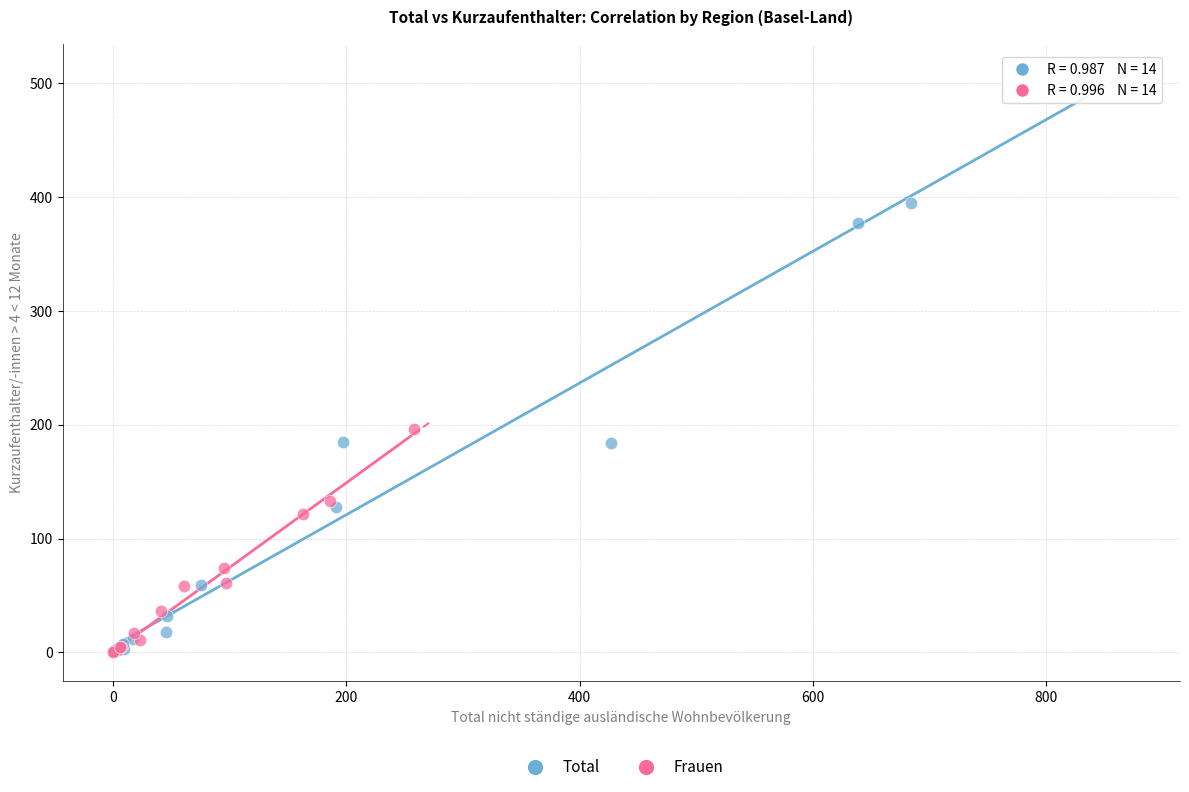

Which series contains the highest Y value?

Total